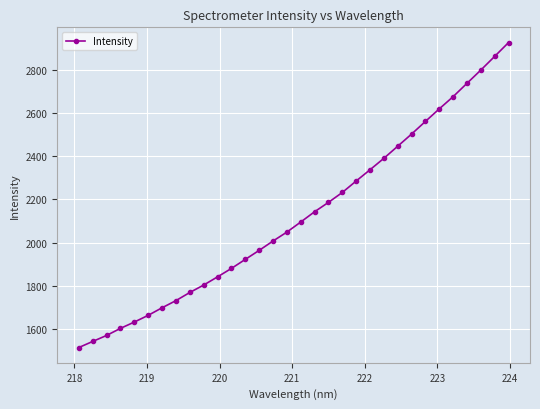

Count the number of values greater than 2095.

16